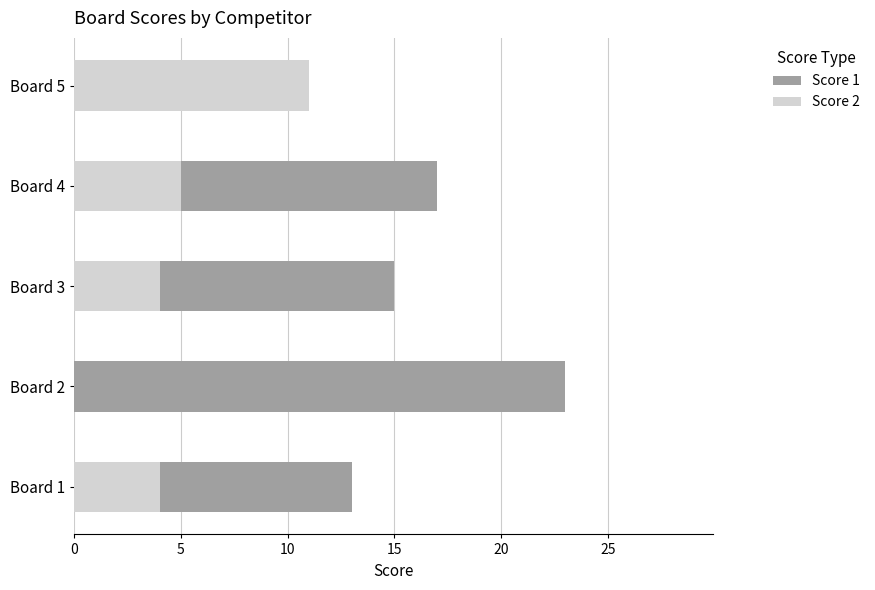

True or false: Score 1 has a value of 18 at Board 1.

False